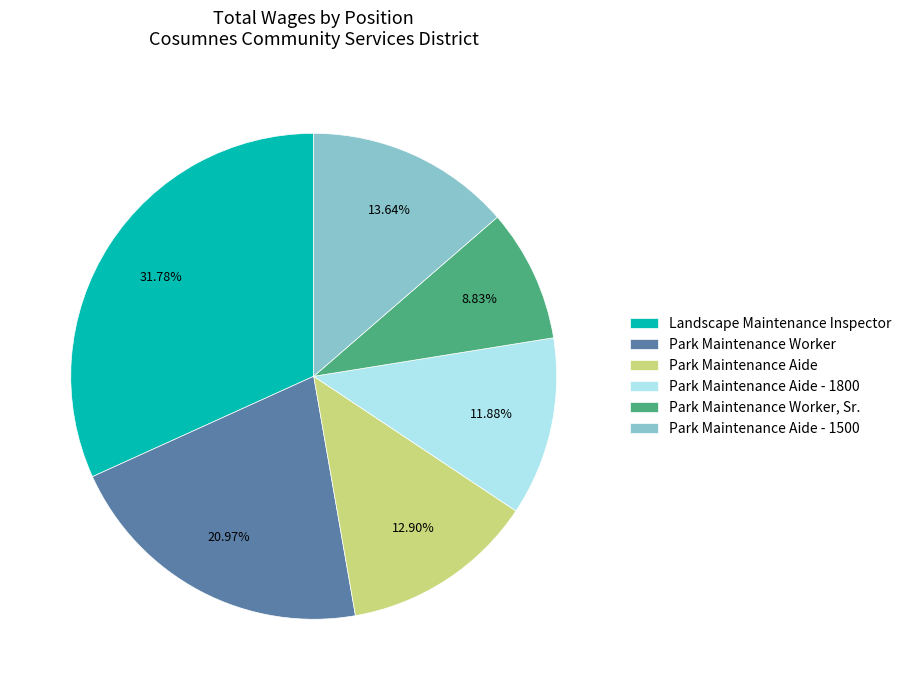

To the nearest percent, what portion does Landscape Maintenance Inspector represent?

32%